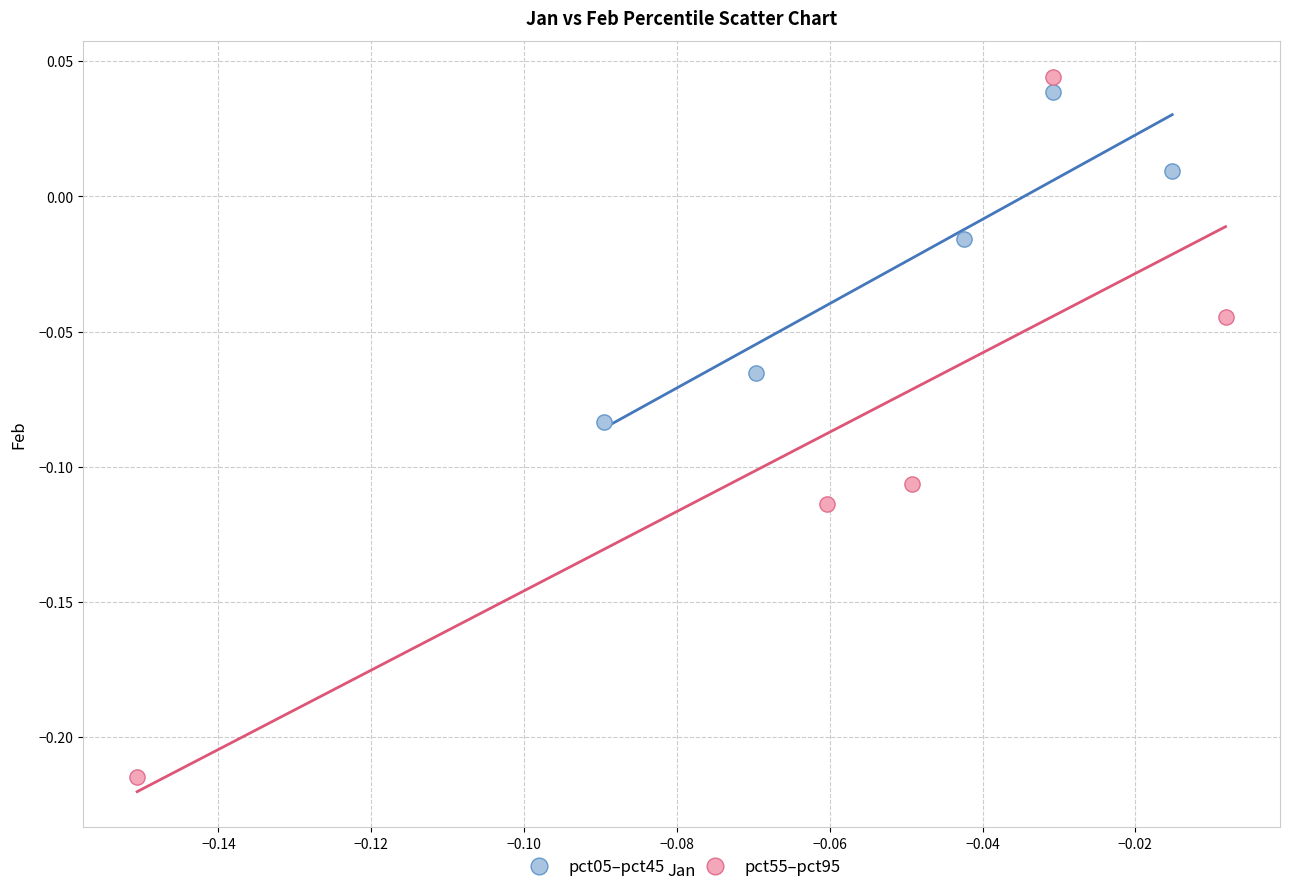

Which series reaches the maximum Y coordinate?

pct55–pct95